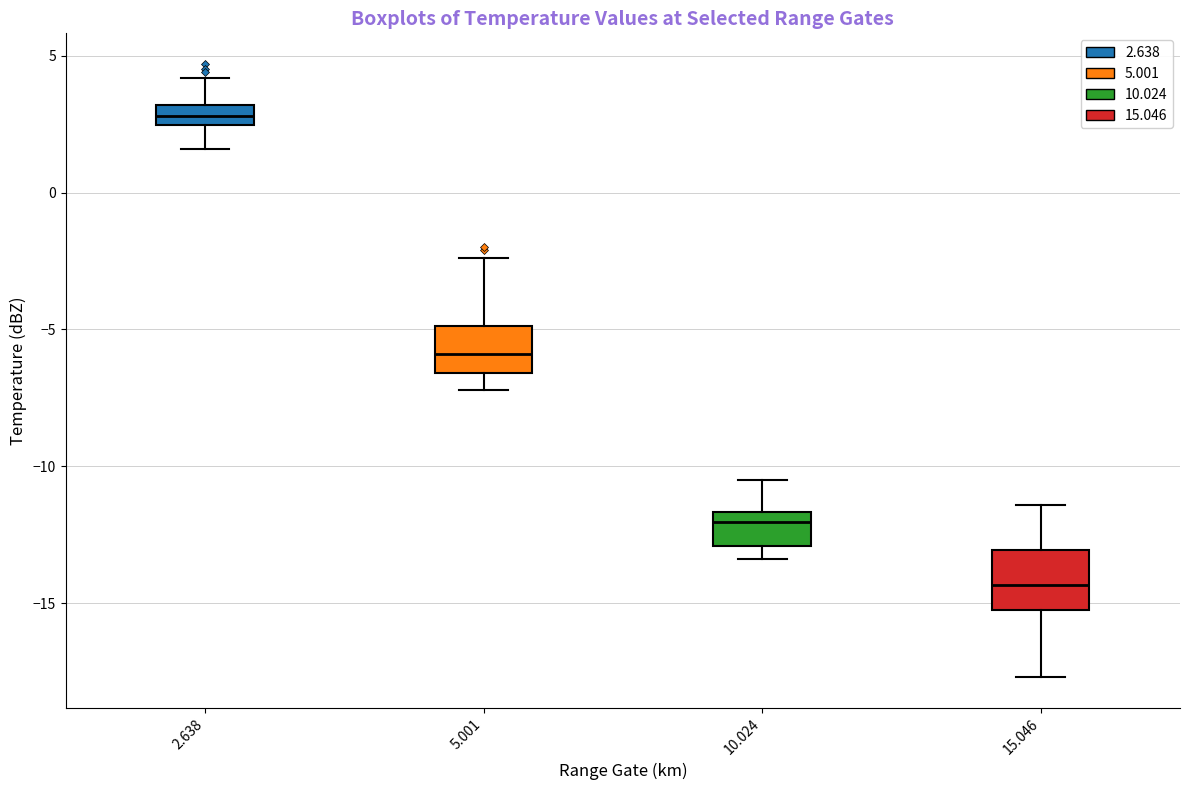

Which box has the highest median line?

2.638